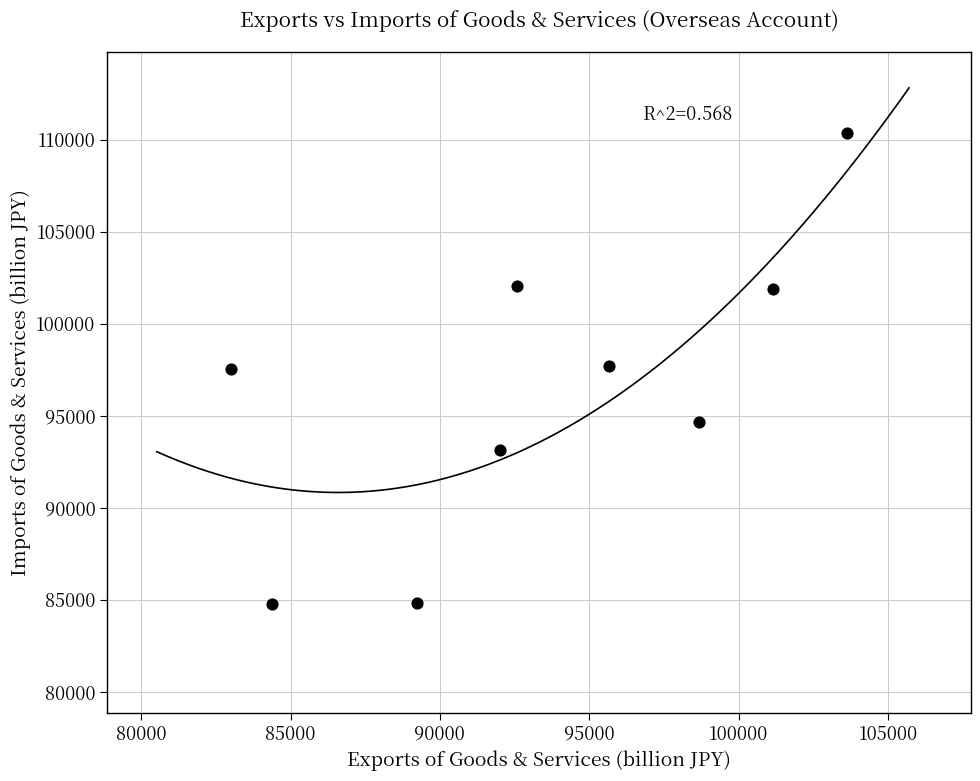

What is the average Y value?

96325.3